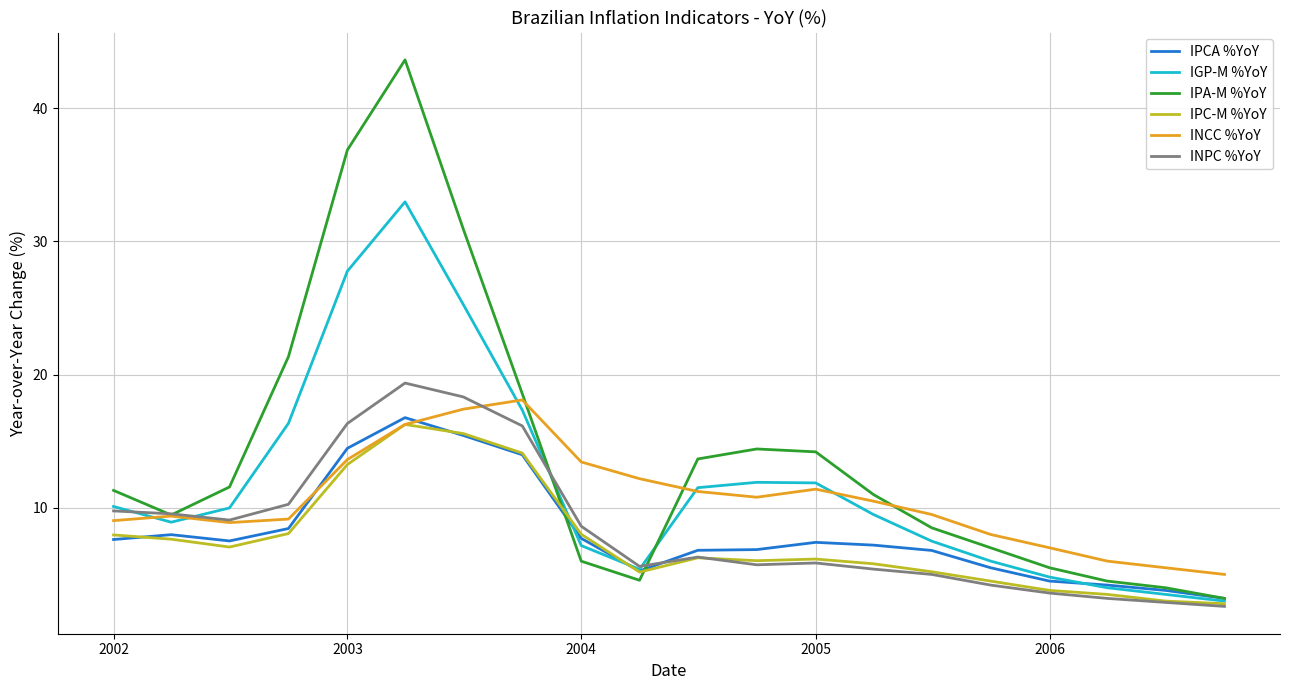

Does the chart display data point markers on the line(s)?

No